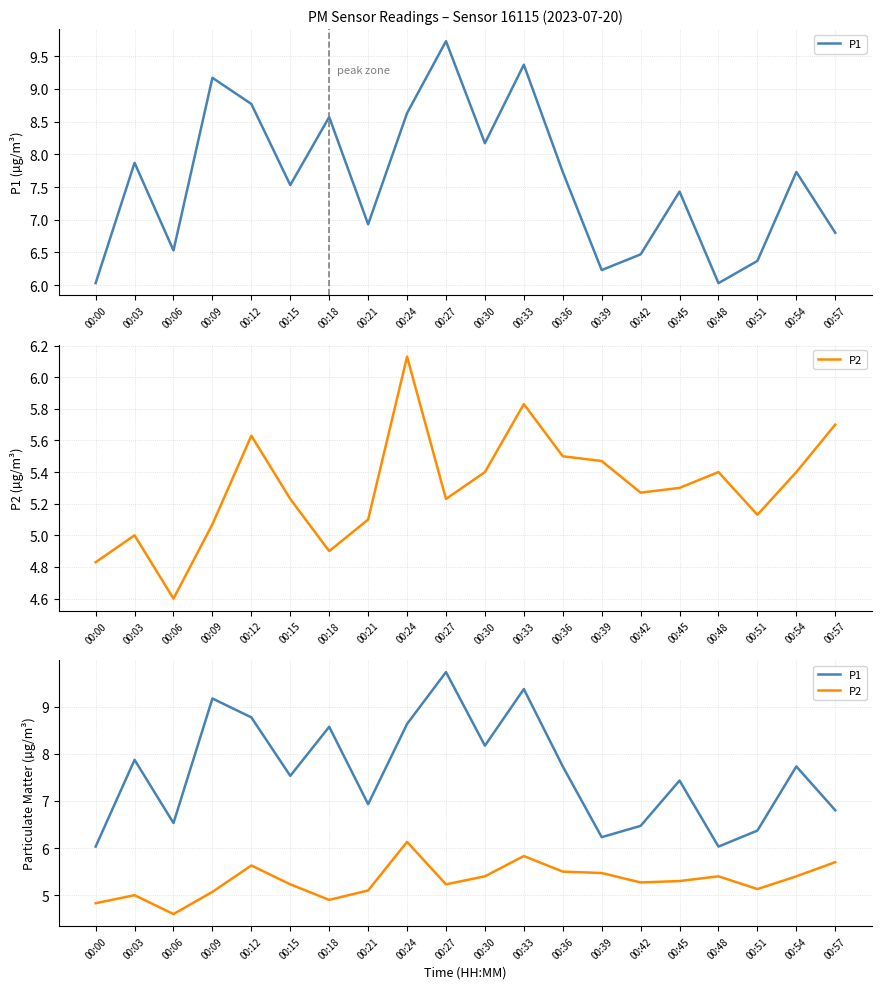

How many lines are shown in the chart?

2